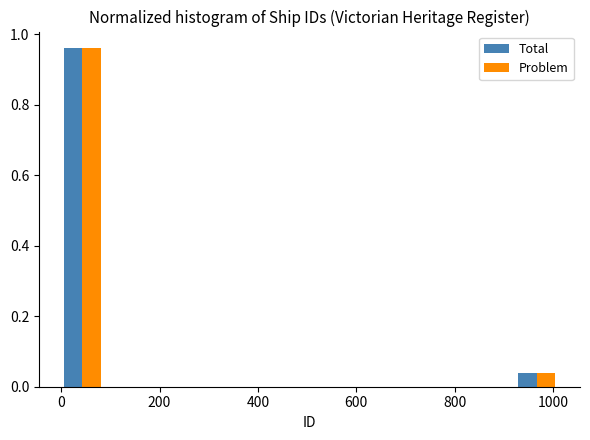

In the Problem series, which range on the x-axis has the tallest bar?

0 to 80